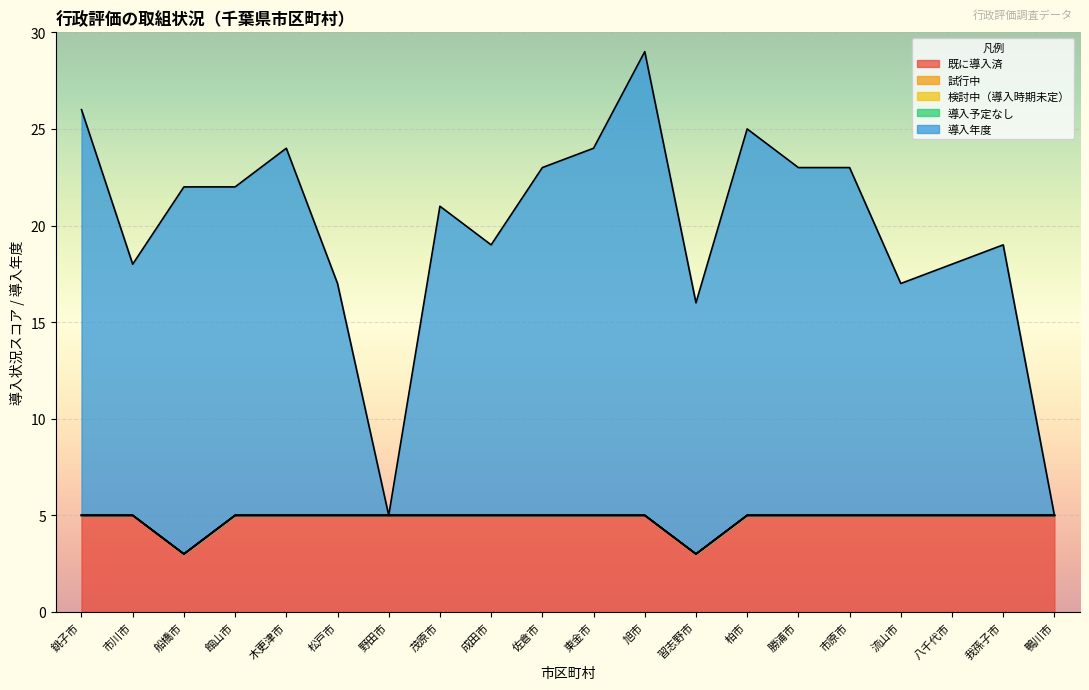

Which series has the largest total across all categories?

導入年度